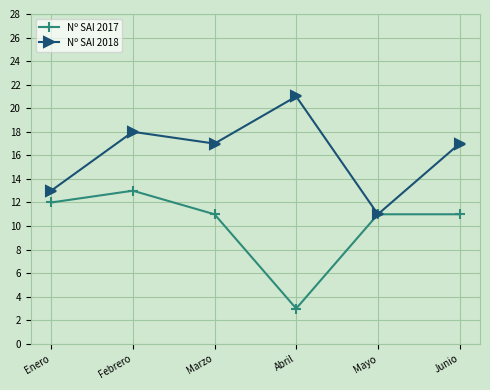

Rank the series by their maximum value, from lowest to highest.

Nº SAI 2017, Nº SAI 2018